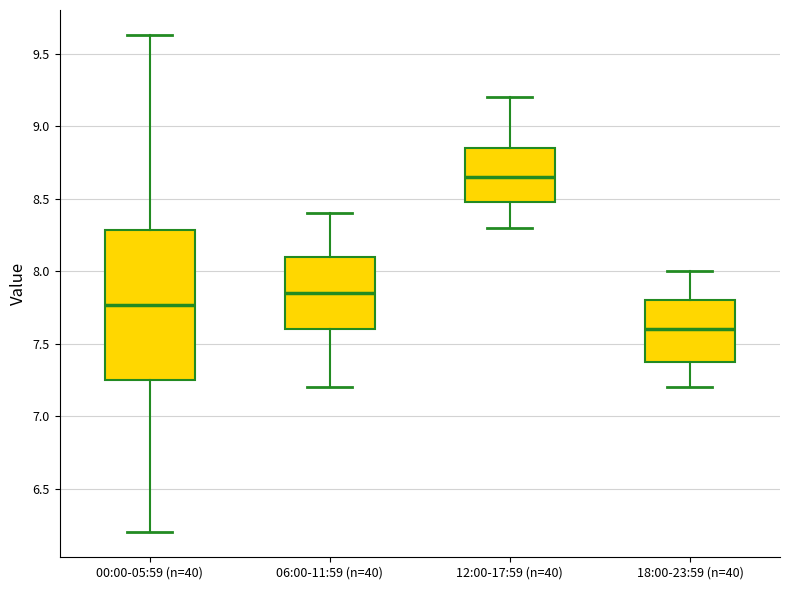

Reading left to right, transcribe this box plot: for each box, give where its median line is, the range the box spans, and where its two whiskers end, as read against the y-axis. The values are not printed on the chart, so give them approximately, as read against the axis.

00:00-05:59 (n=40): median 7.75, box 7.25 to 8.30, whiskers 6.20 to 9.65
06:00-11:59 (n=40): median 7.85, box 7.60 to 8.10, whiskers 7.20 to 8.40
12:00-17:59 (n=40): median 8.65, box 8.50 to 8.85, whiskers 8.30 to 9.20
18:00-23:59 (n=40): median 7.60, box 7.40 to 7.80, whiskers 7.20 to 8.00